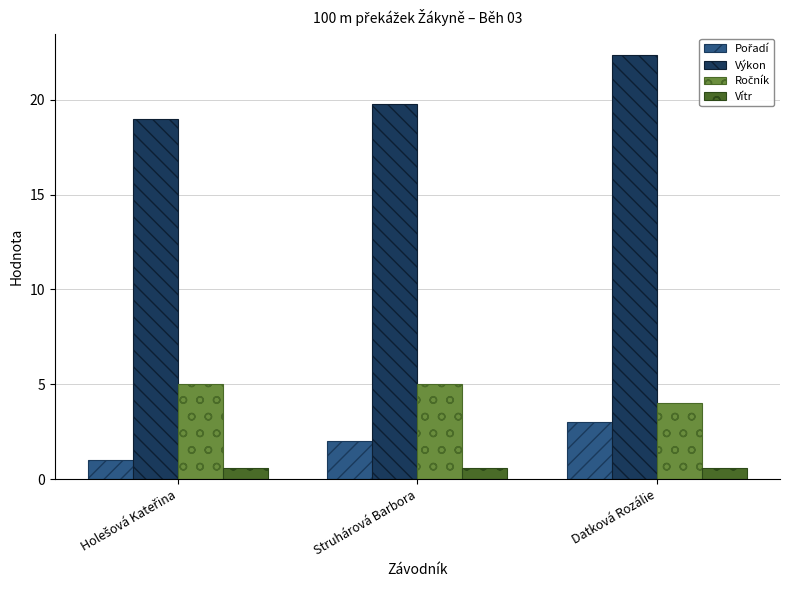

What is the lowest value of the Vítr series?

0.6